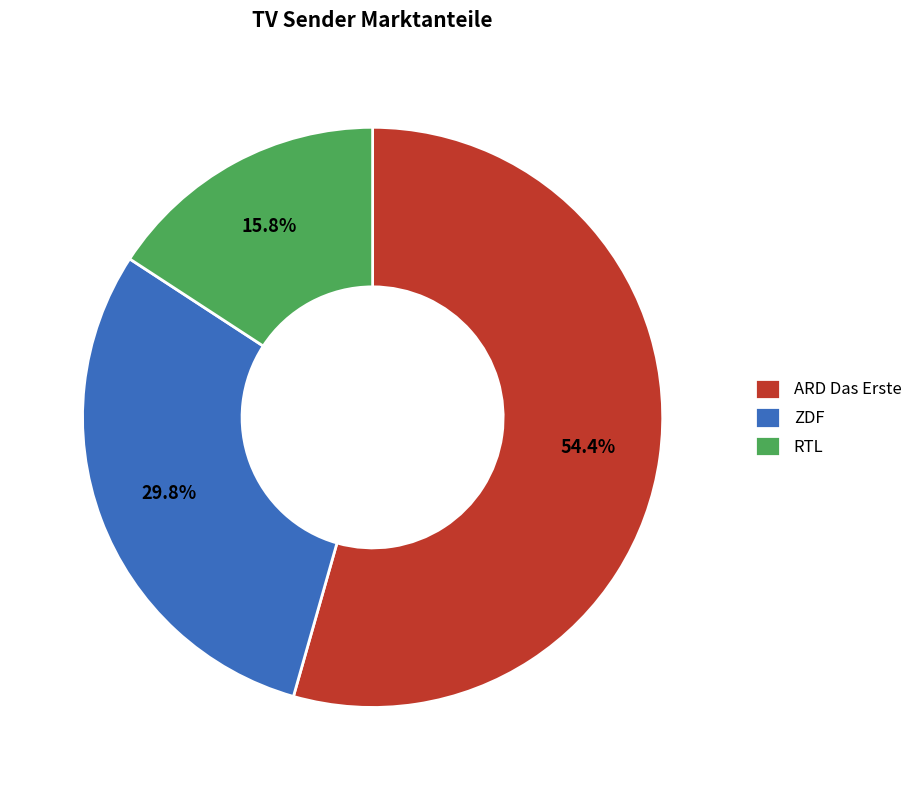

Does ARD Das Erste account for over 50% of the chart?

Yes